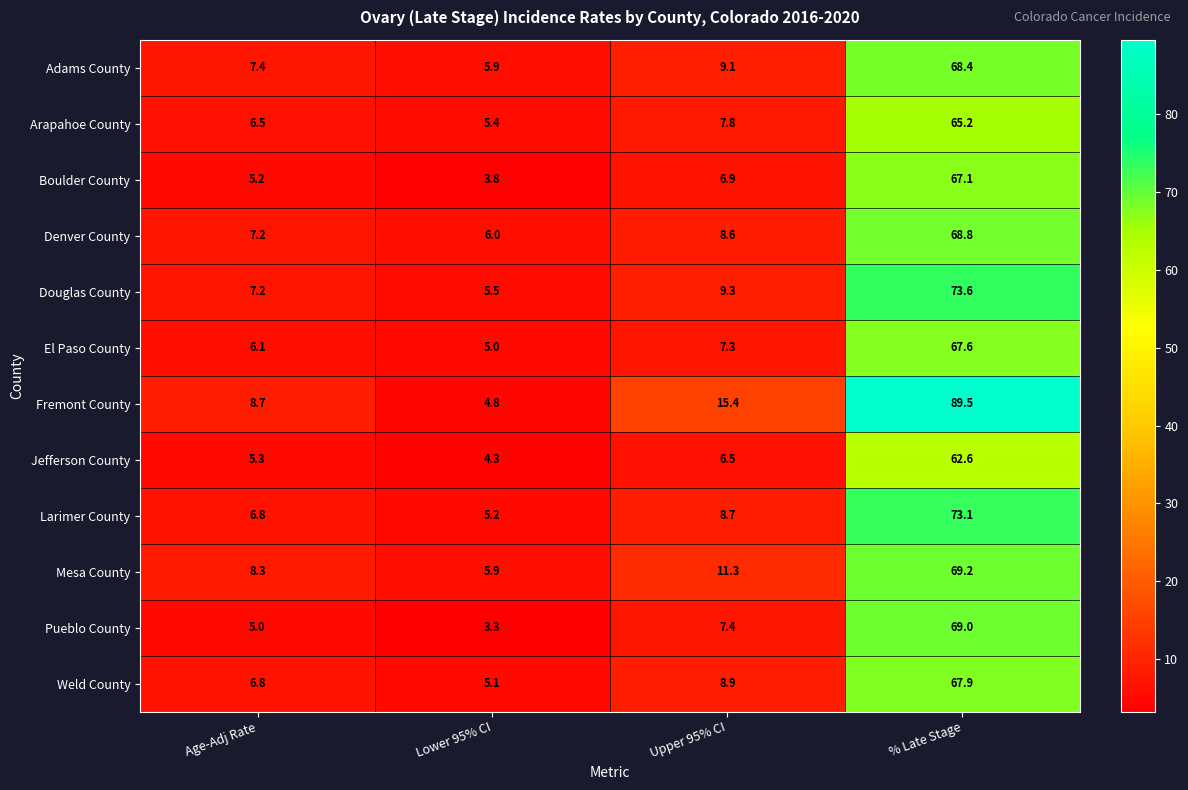

List the series in order of their peak value, lowest first.

Jefferson County, Arapahoe County, Boulder County, El Paso County, Weld County, Adams County, Denver County, Pueblo County, Mesa County, Larimer County, Douglas County, Fremont County